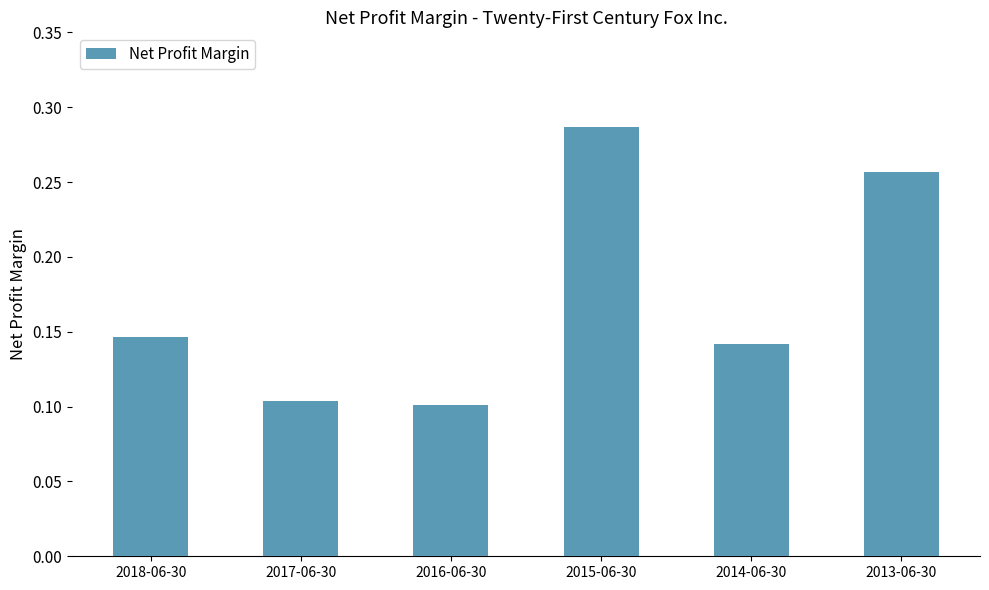

Is it true that the value at 2017-06-30 is 0.1?

True